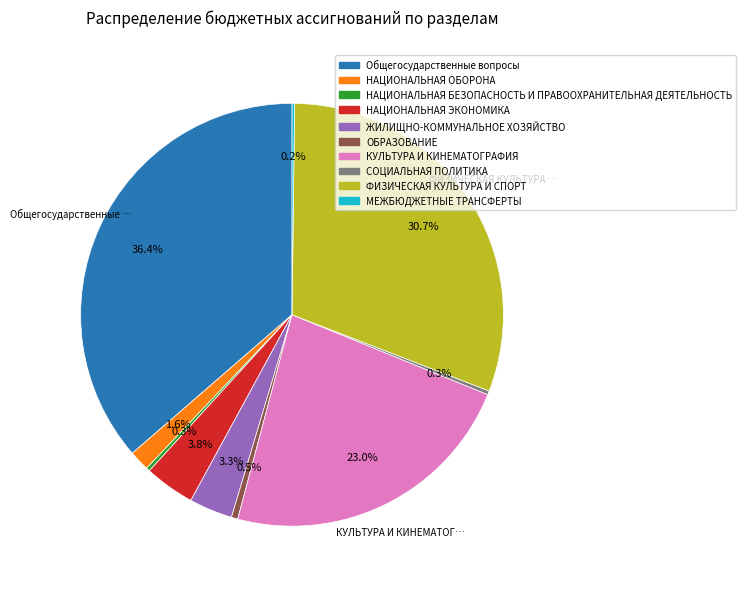

What is the total percentage of СОЦИАЛЬНАЯ ПОЛИТИКА and НАЦИОНАЛЬНАЯ ОБОРОНА?

1.9%